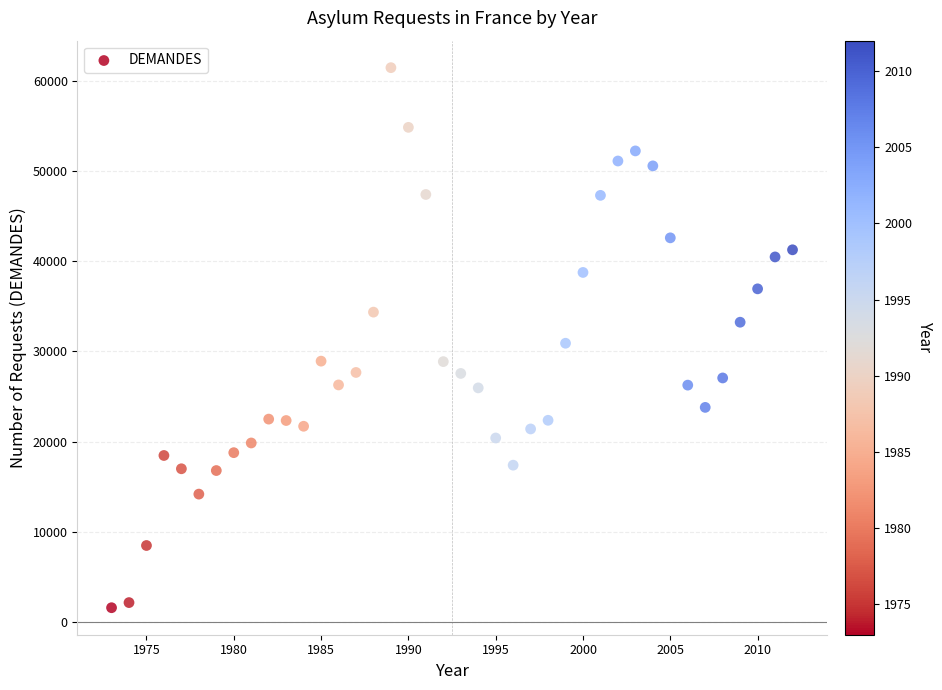

What is the range of X values (max minus min)?

39